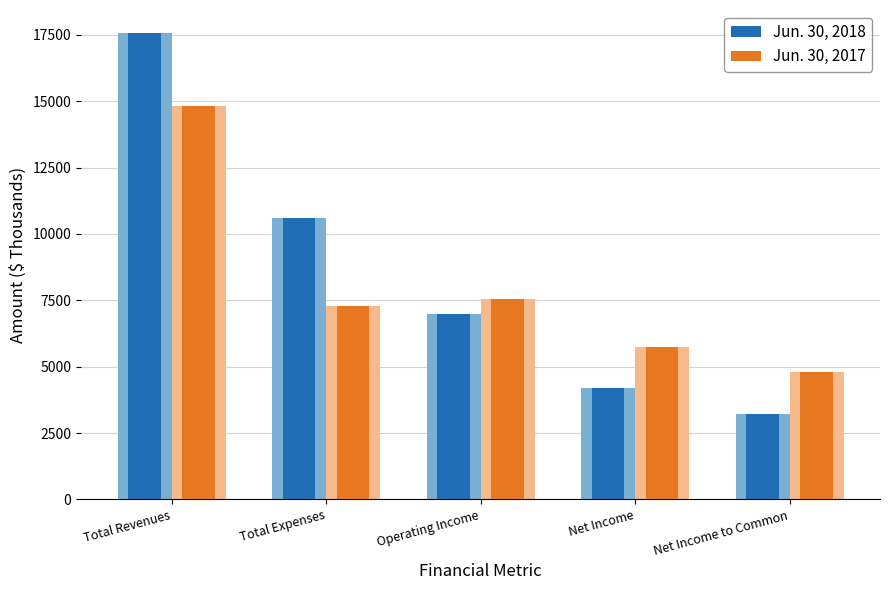

Which series changed the most between Total Revenues and Net Income?

Jun. 30, 2018